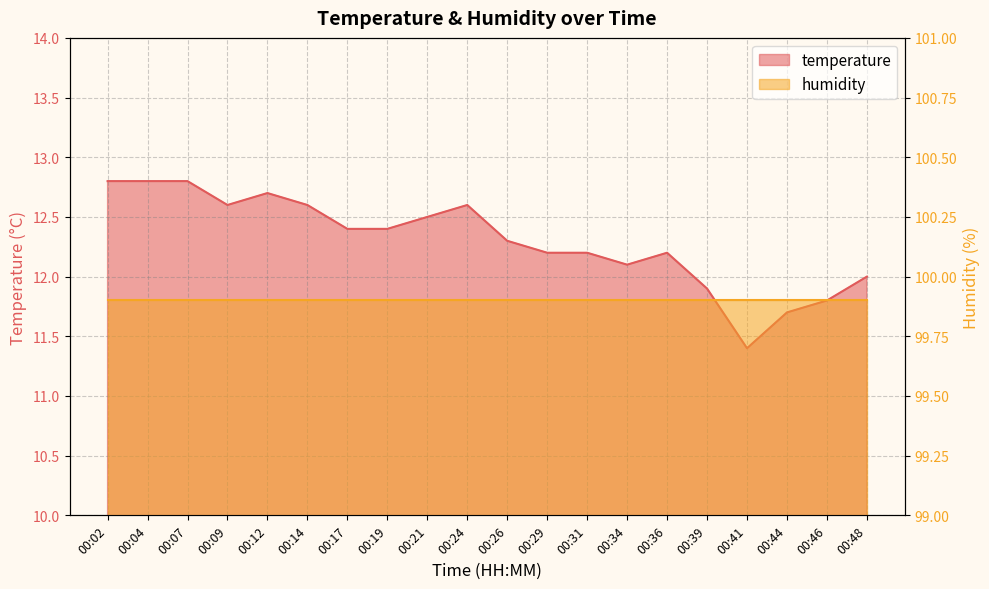

List the labels in order of value, smallest first.

00:41, 00:44, 00:46, 00:39, 00:48, 00:34, 00:29, 00:31, 00:36, 00:26, 00:17, 00:19, 00:21, 00:09, 00:14, 00:24, 00:12, 00:02, 00:04, 00:07